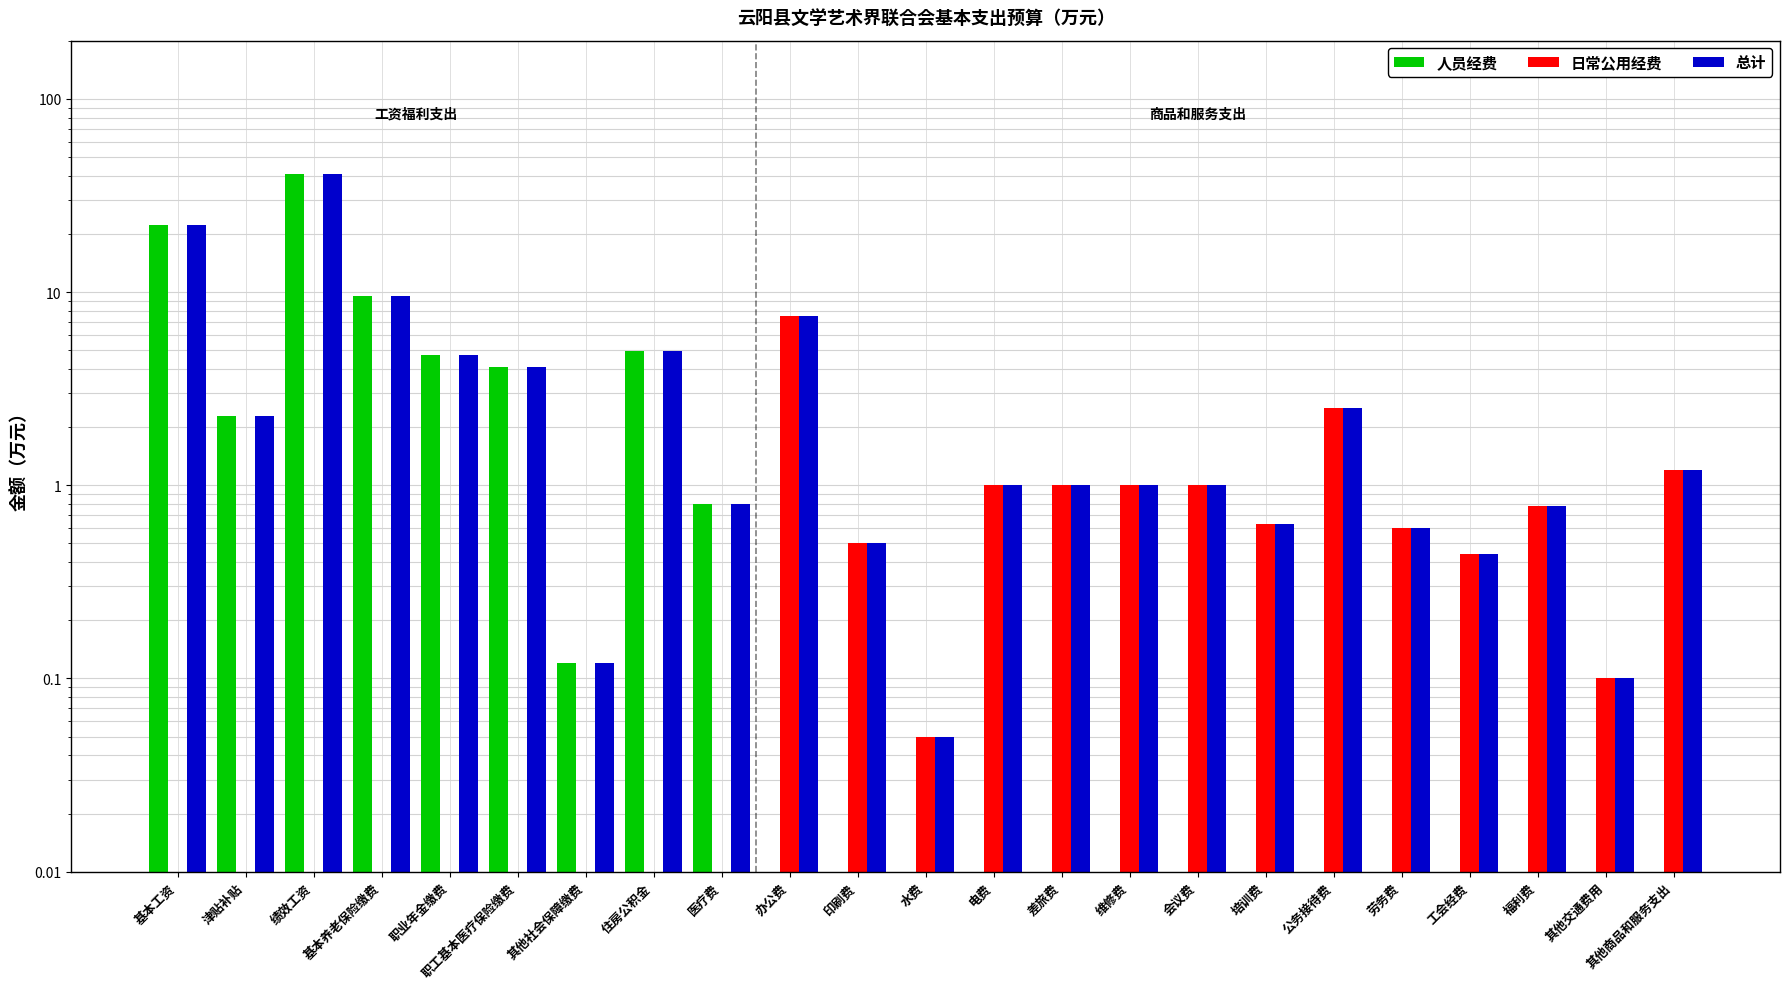

At how many categories does at least one series exceed 32?

1